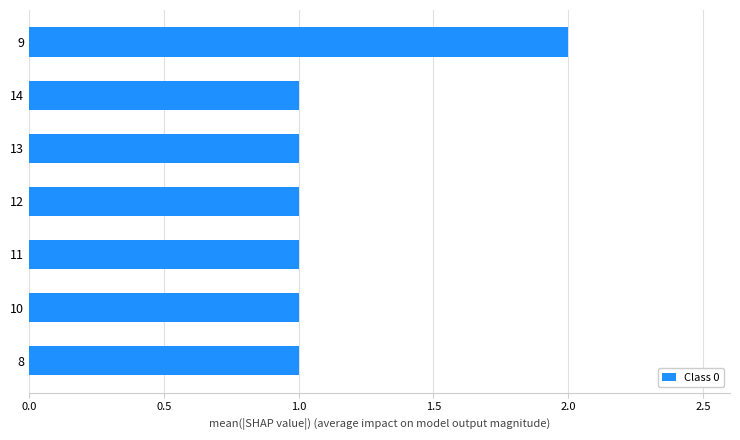

How many values are between 1 and 2?

7